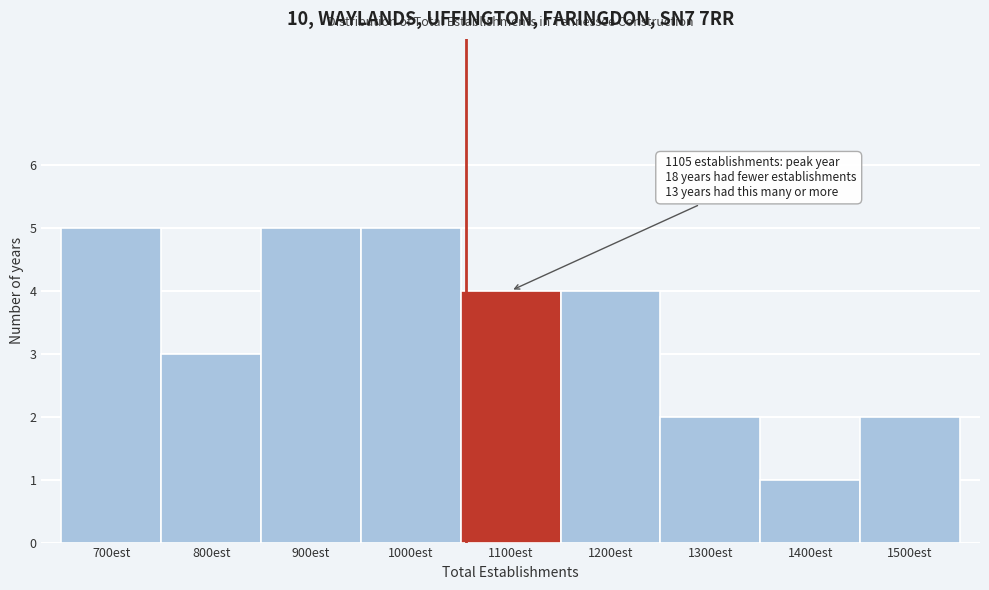

Reading left to right, transcribe all the data shown in this chart.

700est=5	800est=3	900est=5	1000est=5	1100est=4	1200est=4	1300est=2	1400est=1	1500est=2